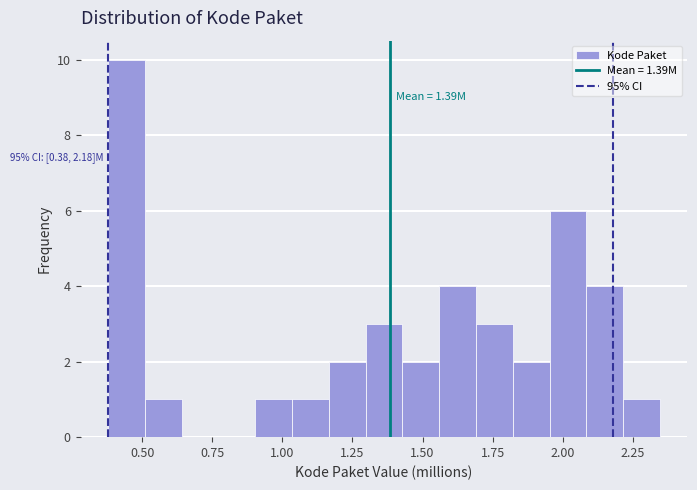

Around what value on the x-axis is the tallest bar? Give the approximate position of its centre, as read against the axis.

0.45